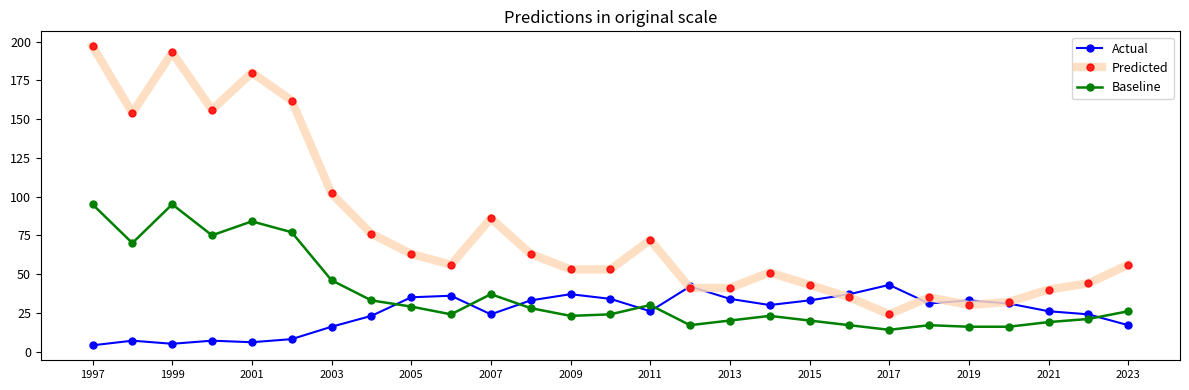

What is the greatest value displayed?

197